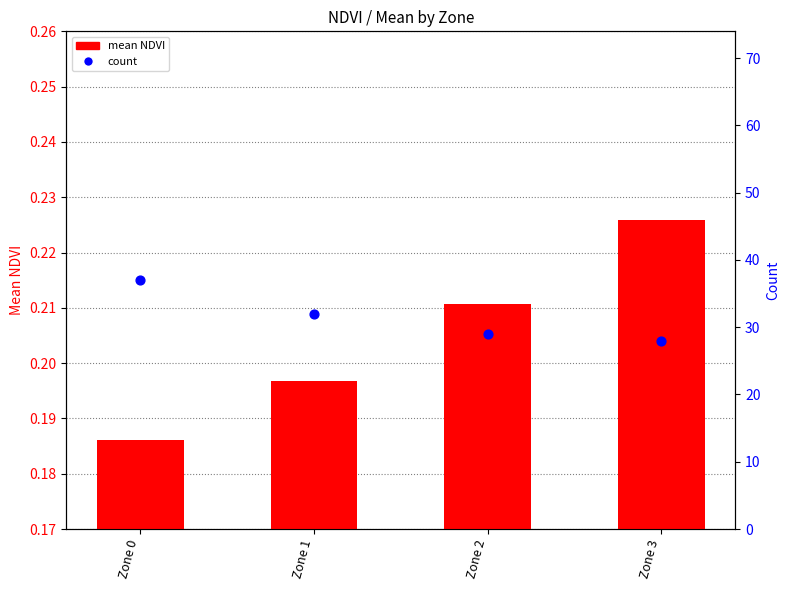

What is the total value across all series at Zone 3?

28.2